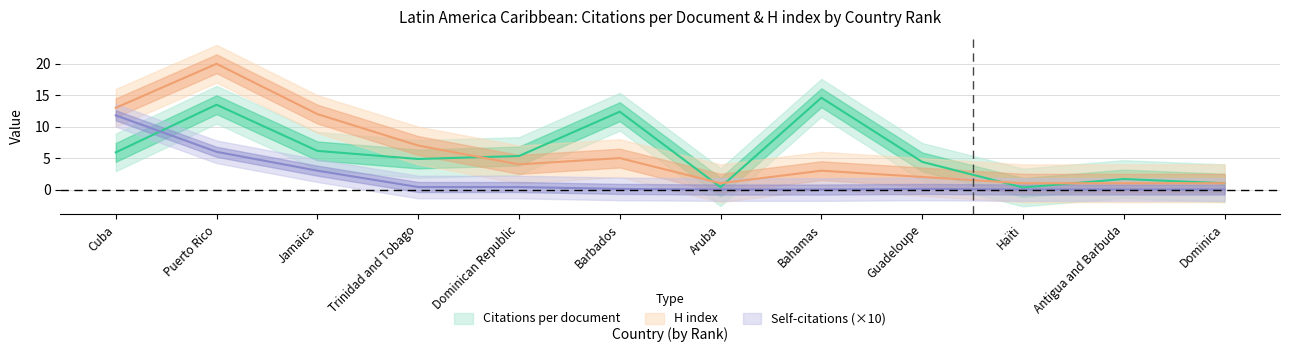

Which series changed the most between Guadeloupe and Dominica?

Citations per document